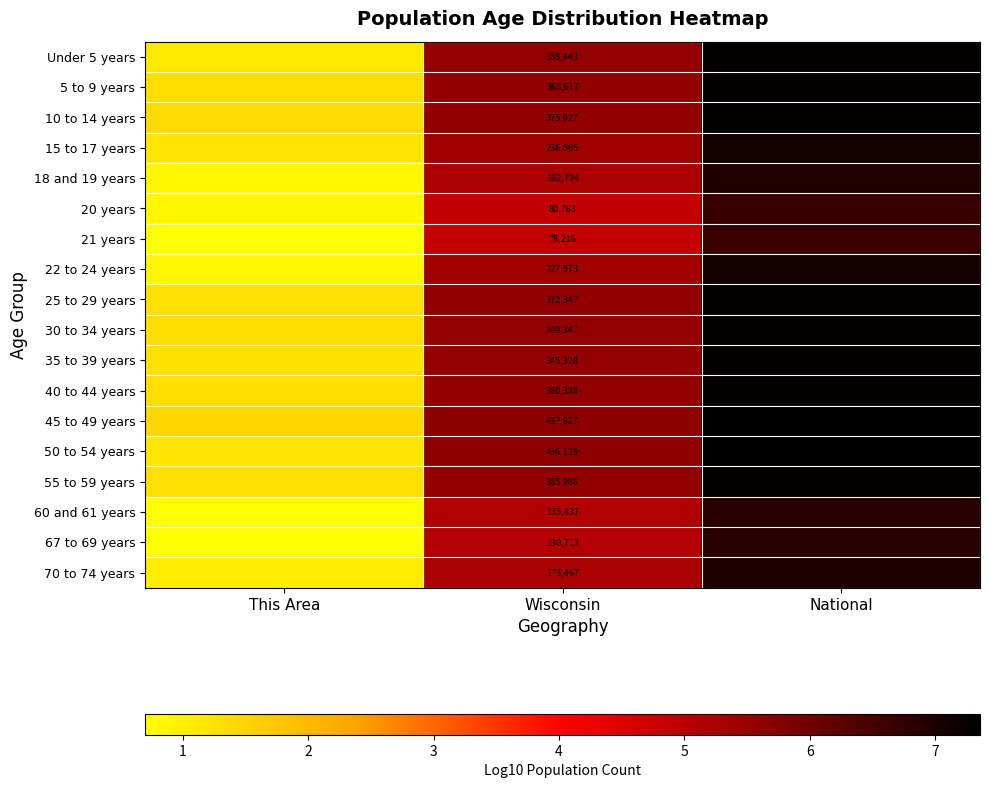

At how many categories does at least one series exceed 6?

1